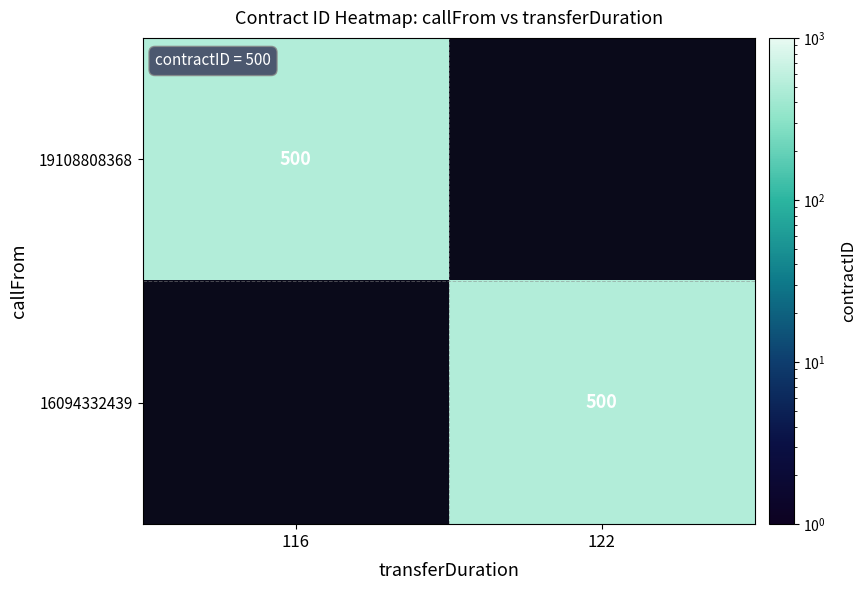

Count the number of categories in the chart.

2